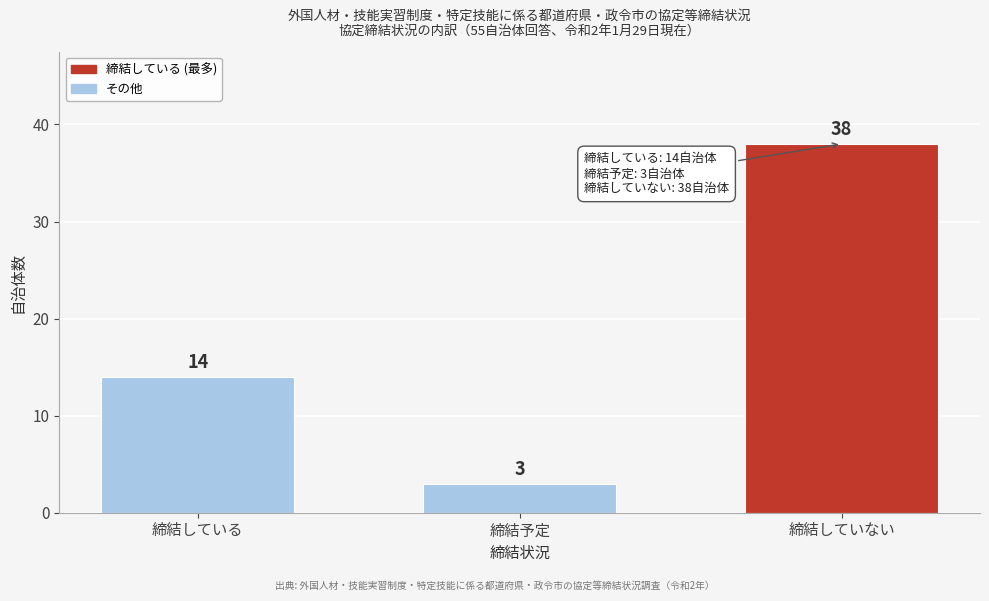

Reading left to right, list all the values displayed in this chart.

14	3	38